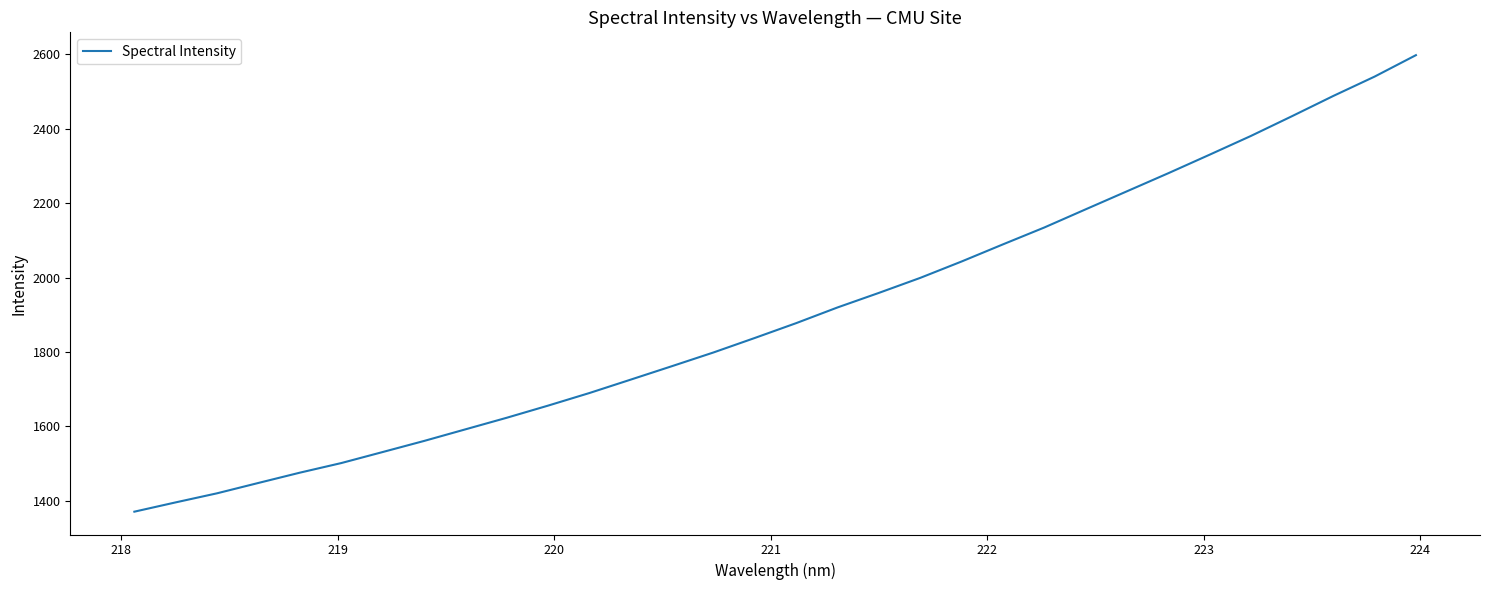

What is the minimum value shown in the chart?

1371.2